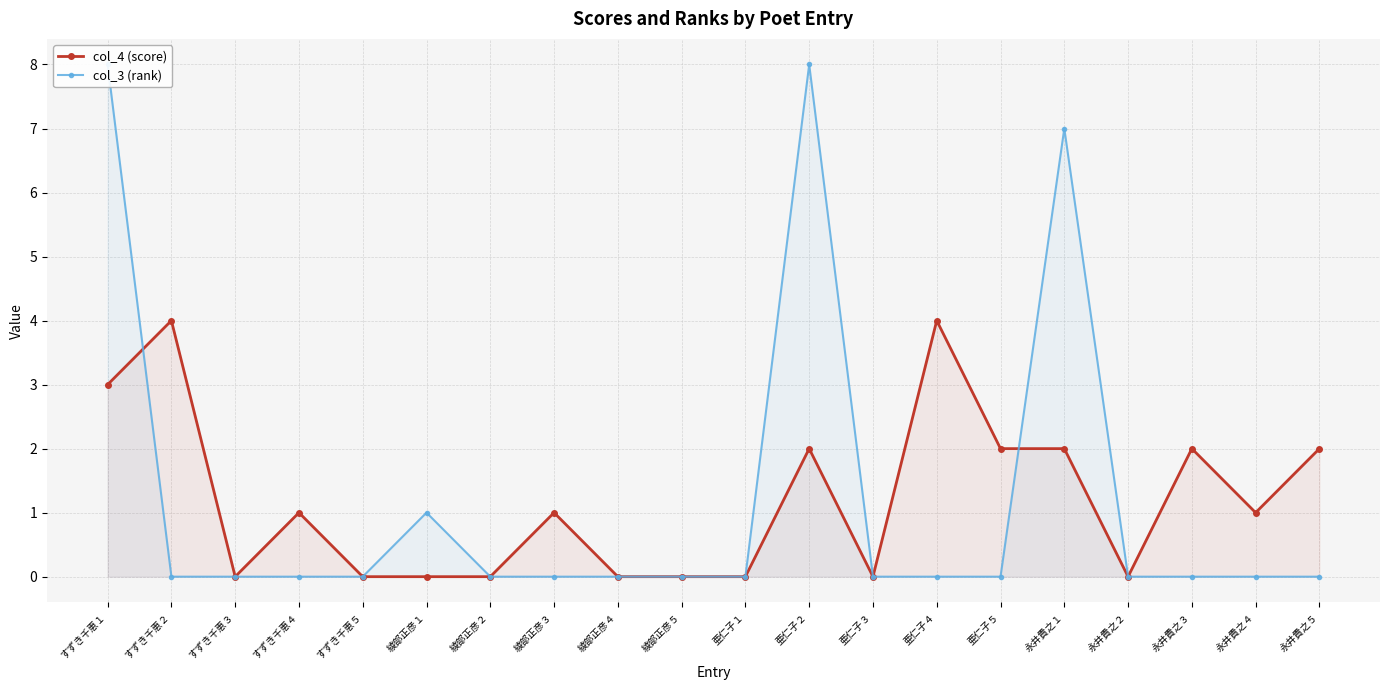

How many intersections are there between col_4 (score) and col_3 (rank)?

2